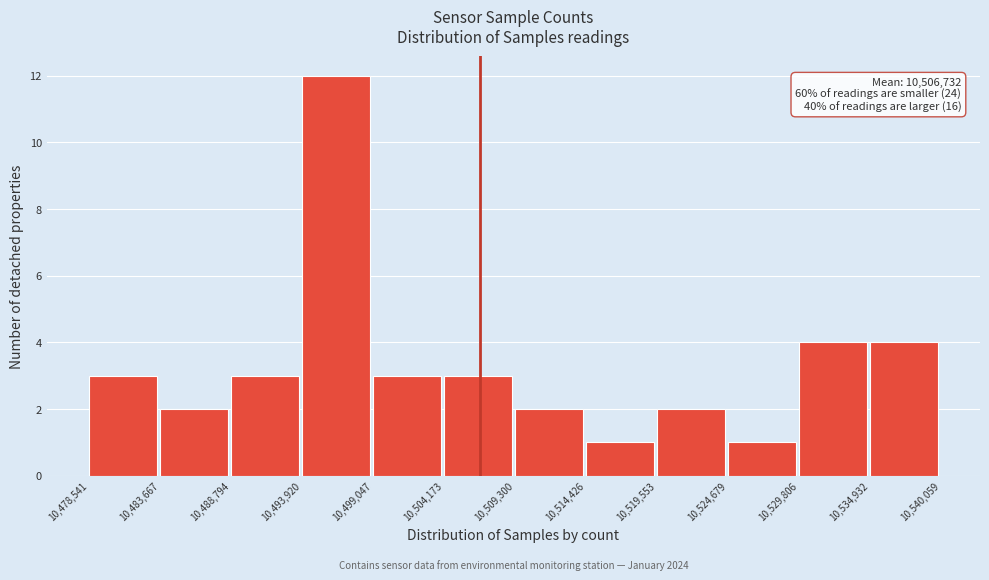

Over which range of the x-axis is the bar tallest?

10,493,920 to 10,499,047